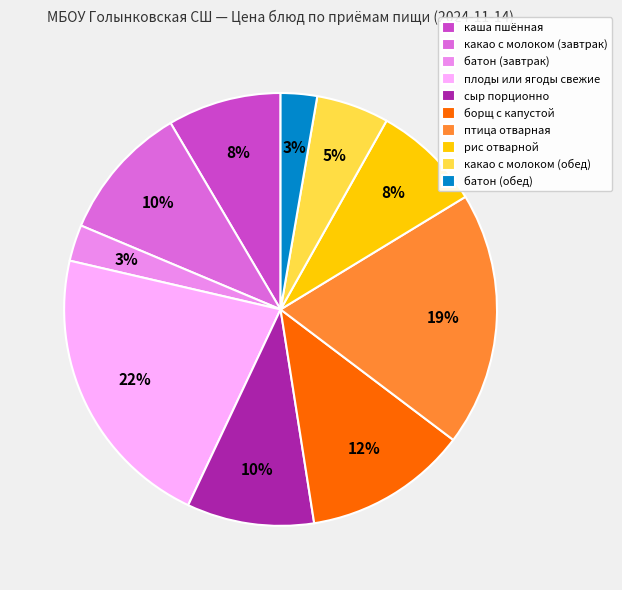

Does борщ с капустой represent more than half of the total?

No